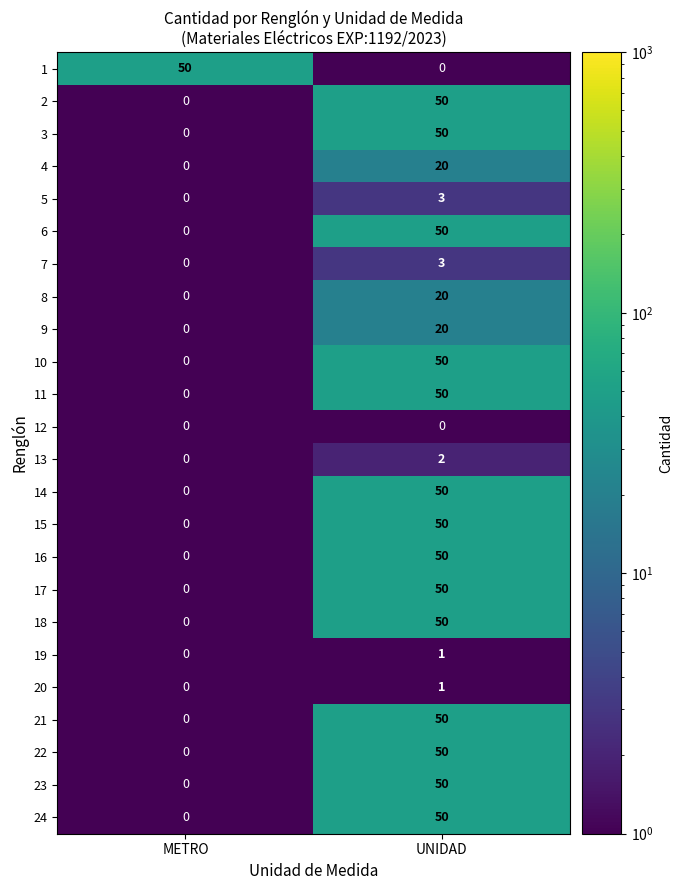

The 14 series shows -30 at METRO. True or false?

False